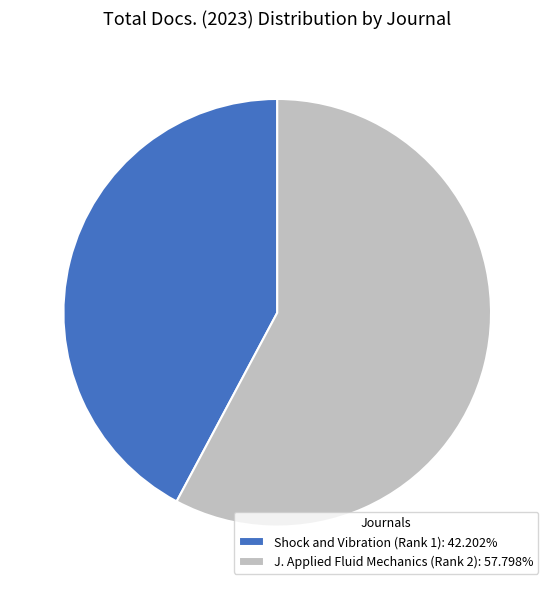

Is the sum of Shock and Vibration (Rank 1): 42.202% and J. Applied Fluid Mechanics (Rank 2): 57.798% greater than half?

Yes